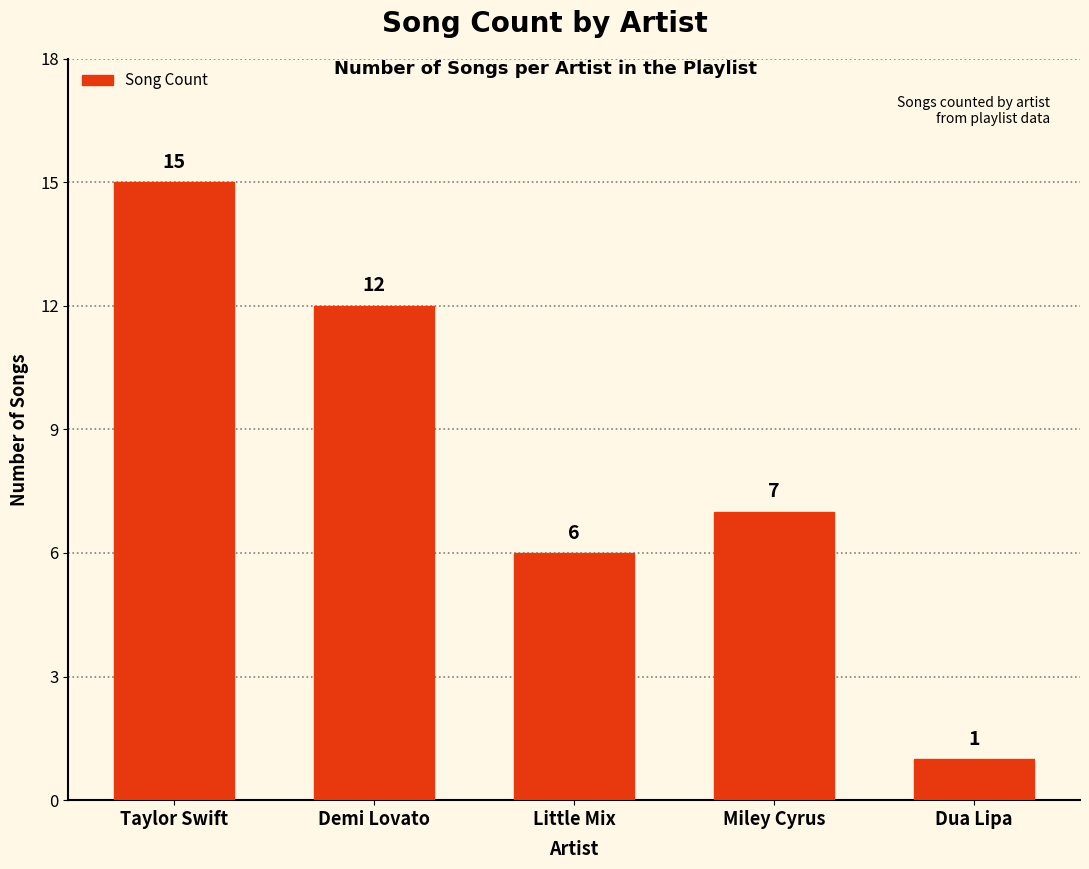

What is the greatest value displayed?

15